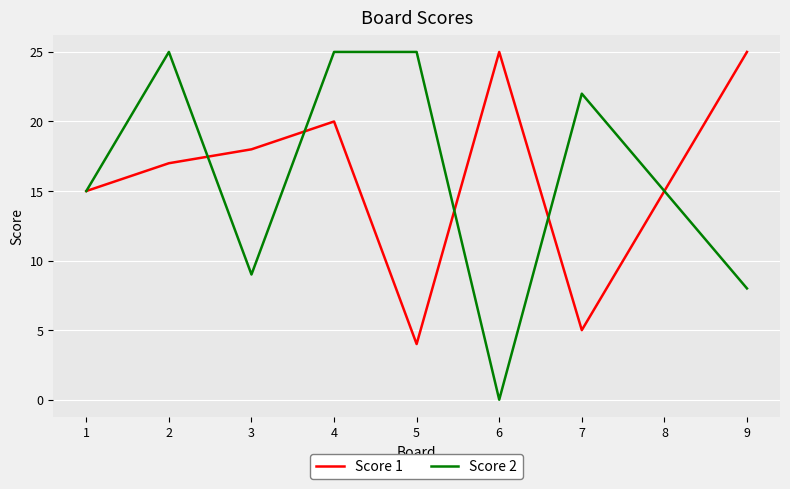

What is the lowest value of the Score 1 series?

4